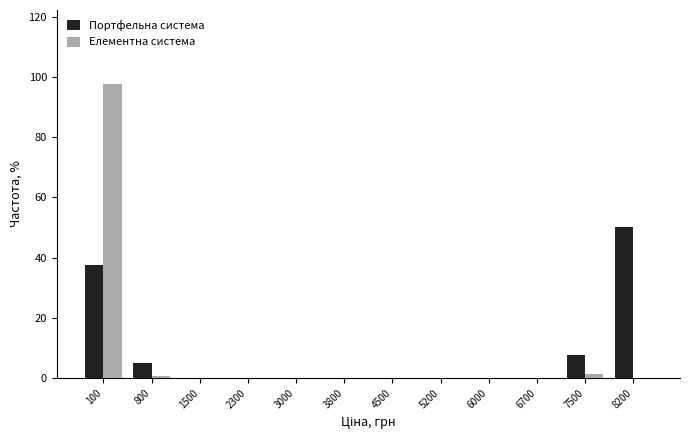

Reading left to right, list all the values displayed in this chart.

Портфельна система: 100=37.5	800=5.0	1500=0.0	2300=0.0	3000=0.0	3800=0.0	4500=0.0	5200=0.0	6000=0.0	6700=0.0	7500=7.5	8200=50.0
Елементна система: 100=97.7	800=0.8	1500=0.0	2300=0.0	3000=0.0	3800=0.0	4500=0.0	5200=0.0	6000=0.0	6700=0.0	7500=1.5	8200=0.0